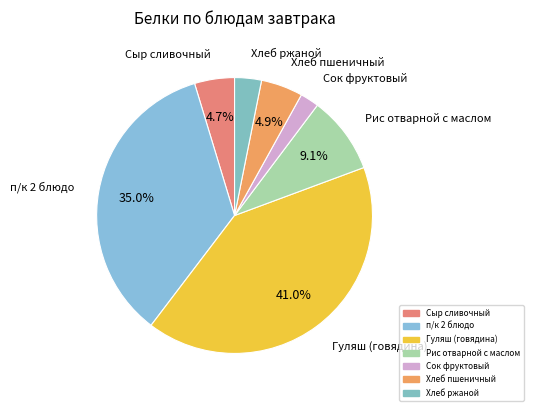

Count the number of slices in the pie.

7